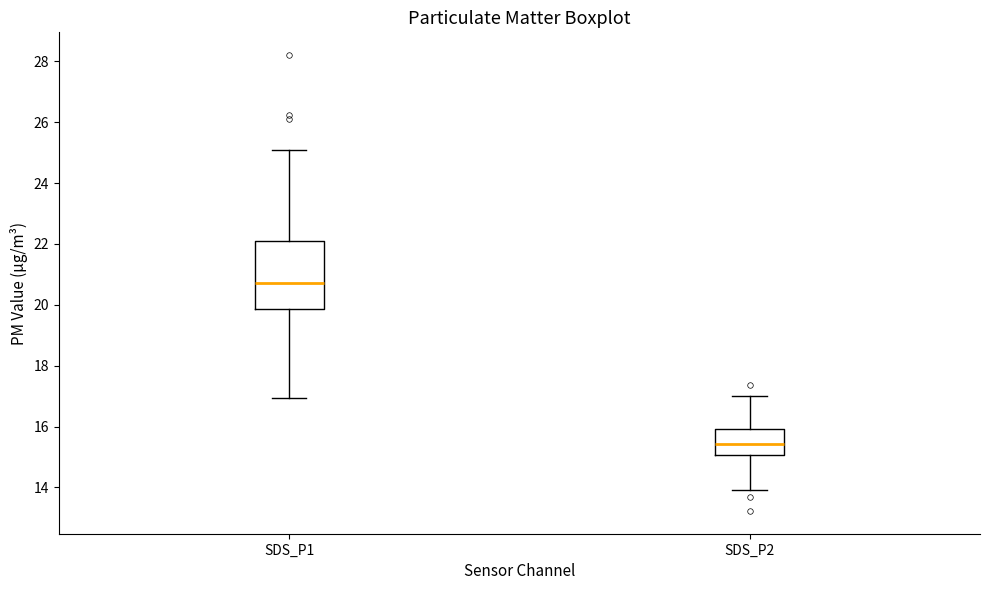

Where does the median line of the box for SDS_P1 sit on the y-axis? The values are not printed on the chart, so give them approximately, as read against the axis.

20.8